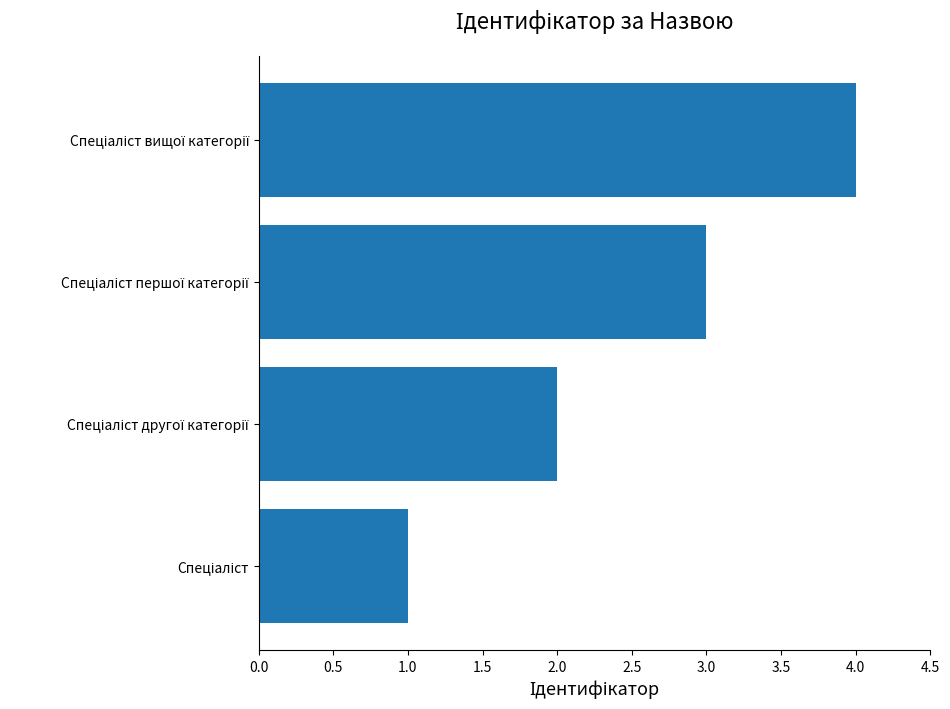

What is the greatest value displayed?

4